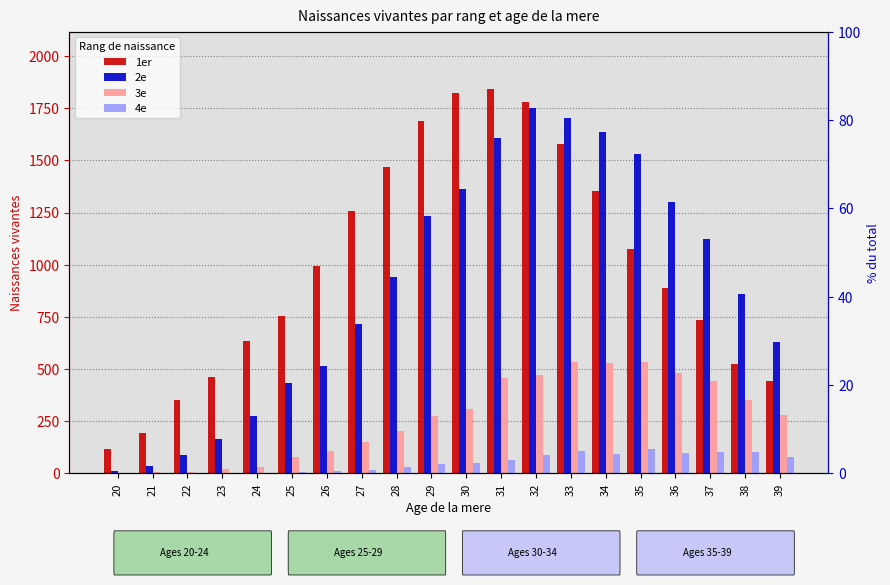

What is the difference between the highest and lowest values at 24?

631